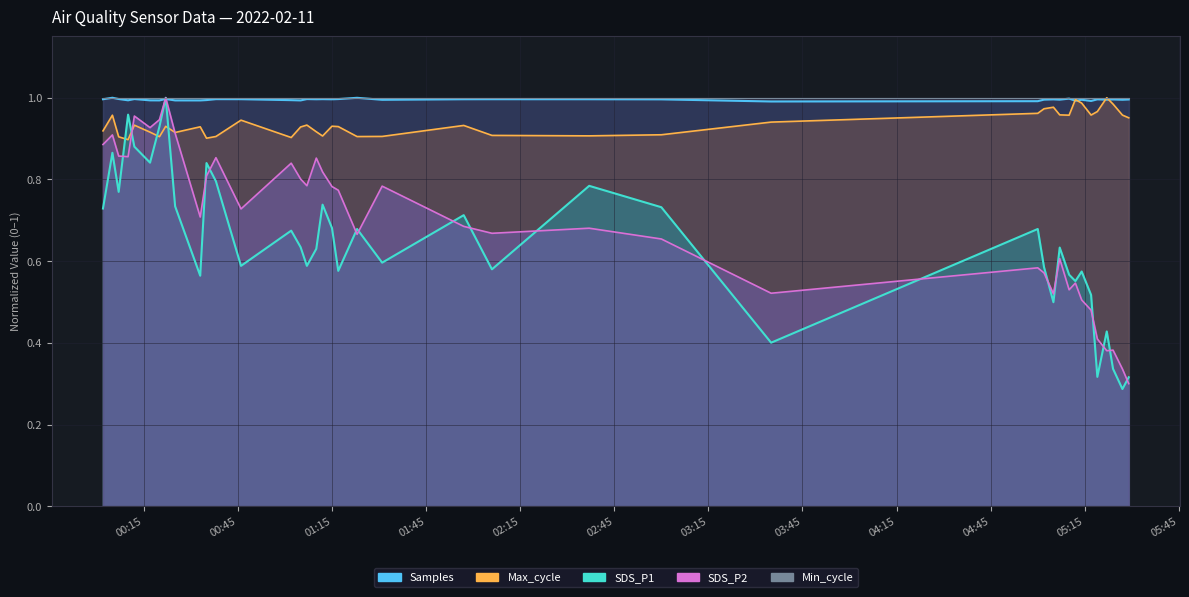

Is the value of Max_cycle at 2022-02-11 02:37 greater than the value of Samples at 2022-02-11 01:57?

No